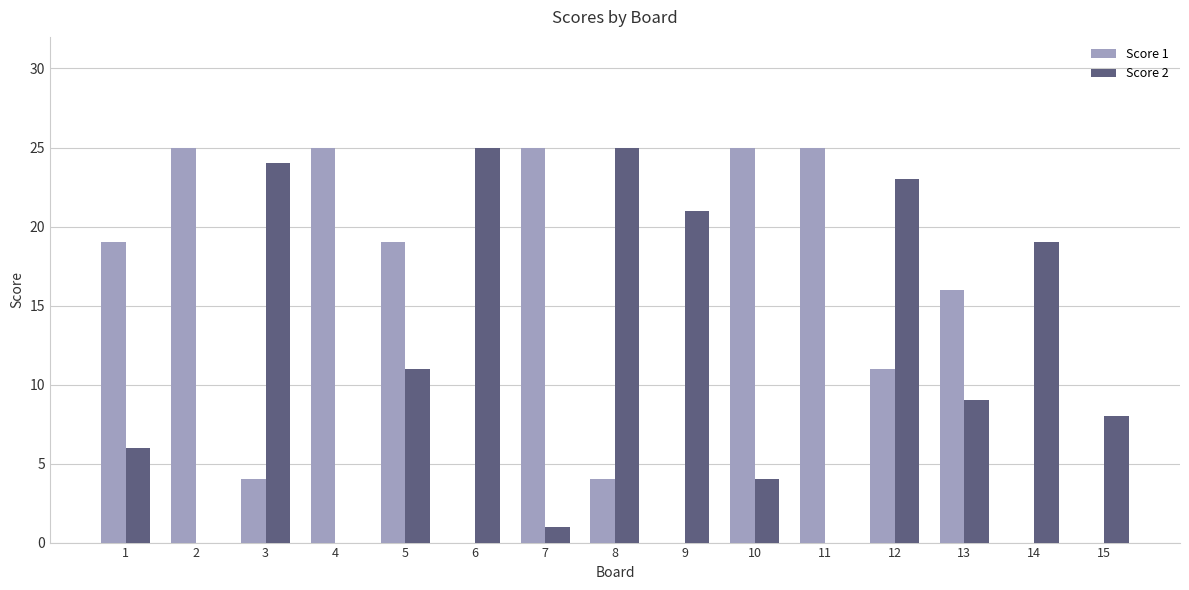

How many Score 1 values are between 0 and 25?

15